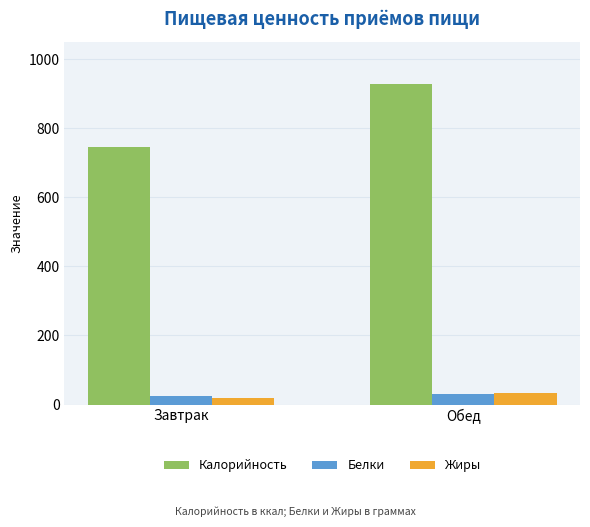

What is the sum of all Калорийность values?

1672.5